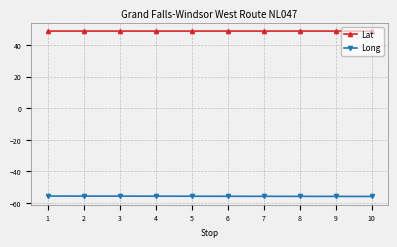

What is the minimum value for Lat?

48.9